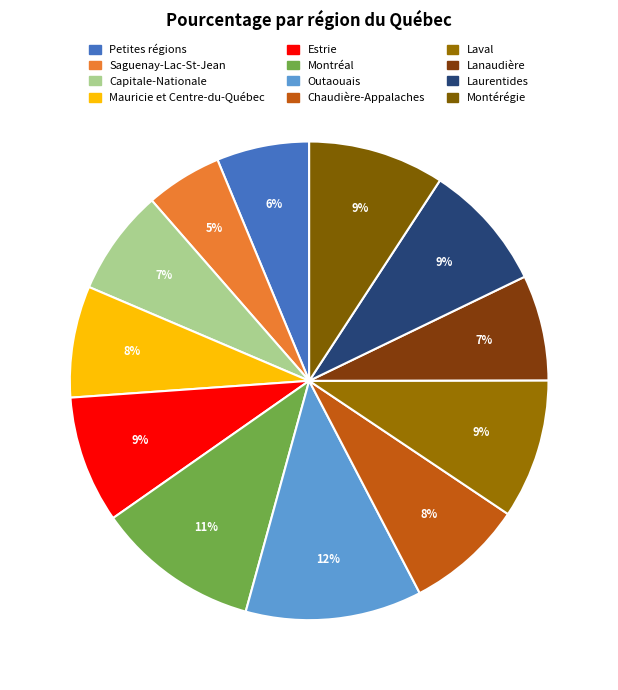

Count the number of slices in the pie.

12